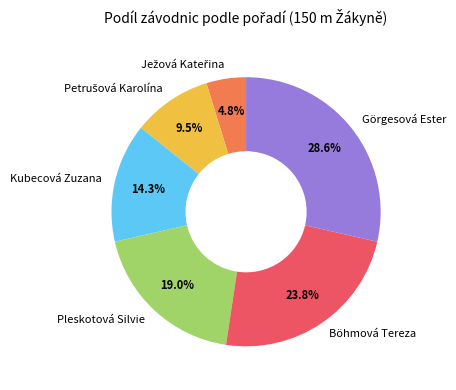

What percentage is NOT represented by Pleskotová Silvie?

81.0%